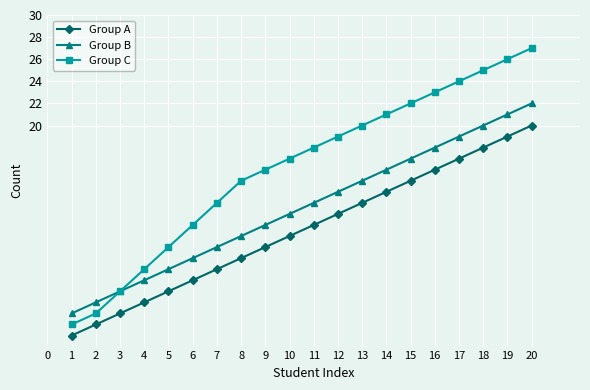

True or false: Group C and Group A cross at least once.

False